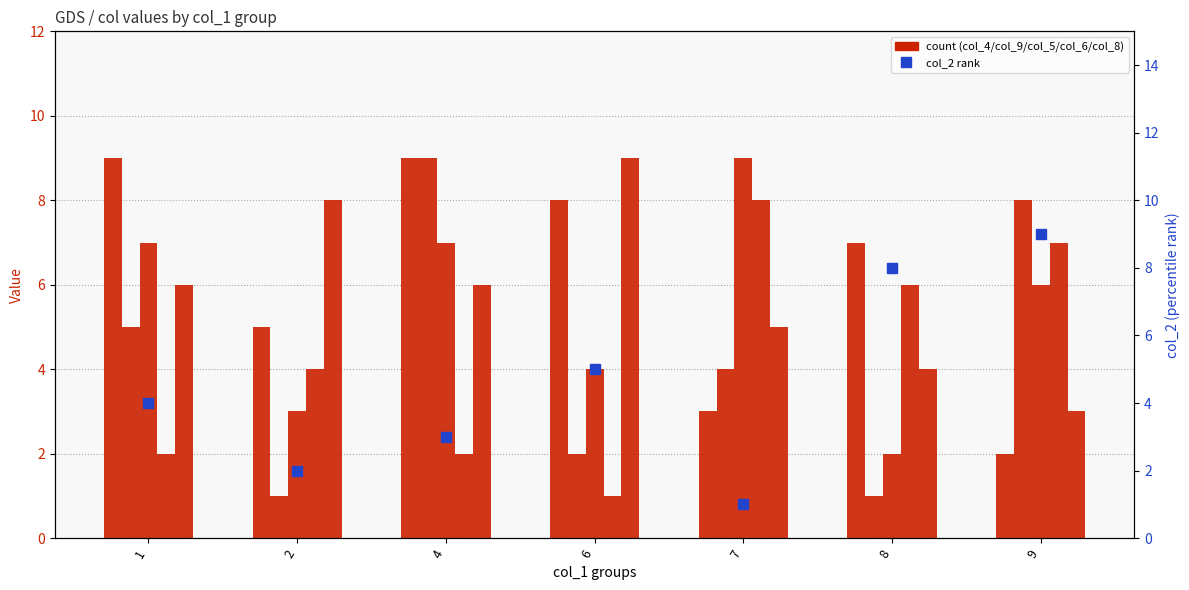

Reading right to left, what are all the values shown in this chart?

col_4: 2	7	3	8	9	5	9
col_9: 8	1	4	2	9	1	5
col_5: 6	2	9	4	7	3	7
col_6: 7	6	8	1	2	4	2
col_8: 3	4	5	9	6	8	6
col_2: 9	8	1	5	3	2	4